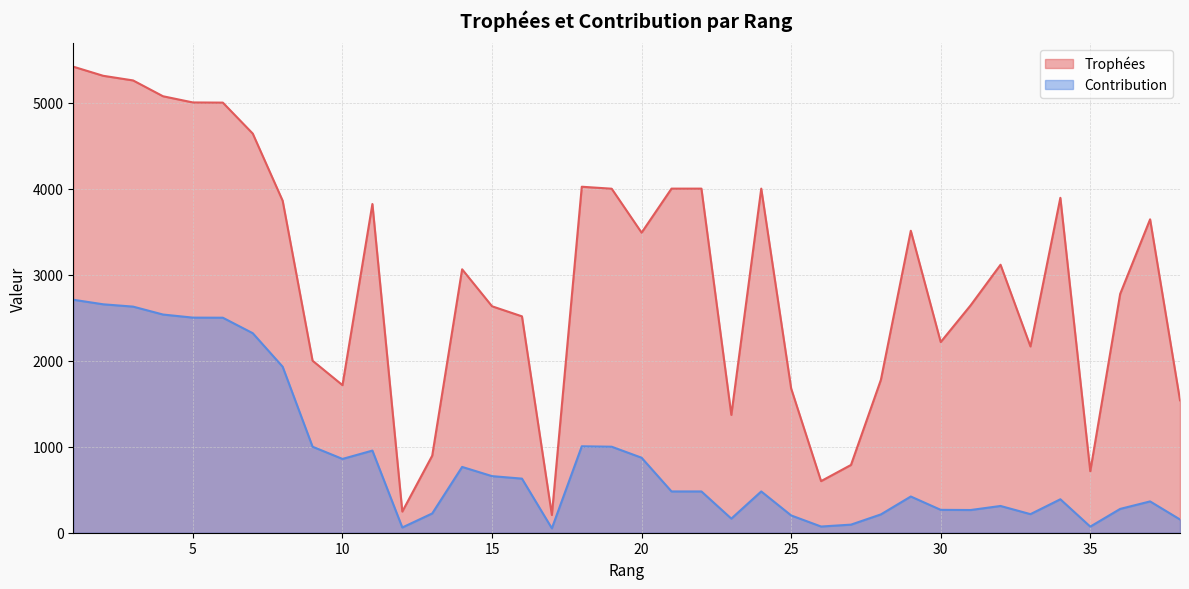

True or false: Trophées has more than 2 interior local peaks.

True